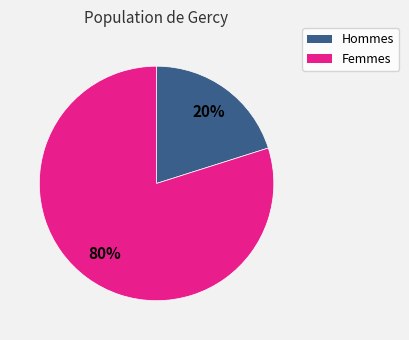

To the nearest percent, what is the average slice percentage?

50%